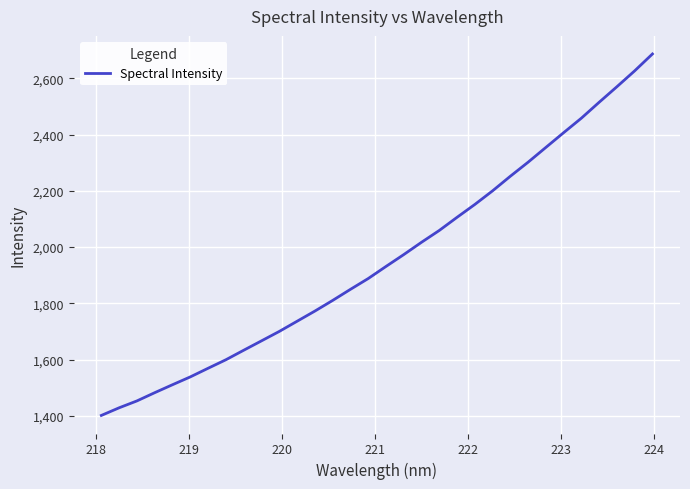

What is the difference between the maximum and minimum values?

1285.0